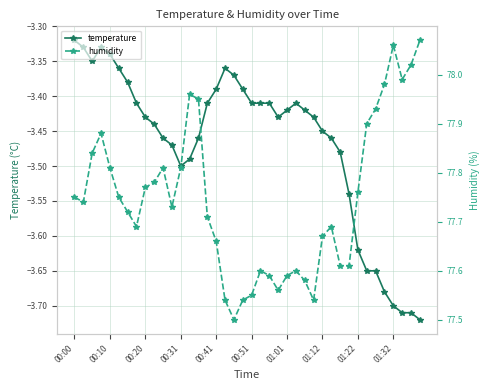

Is it true that temperature equals -1.0 at 00:00?

False